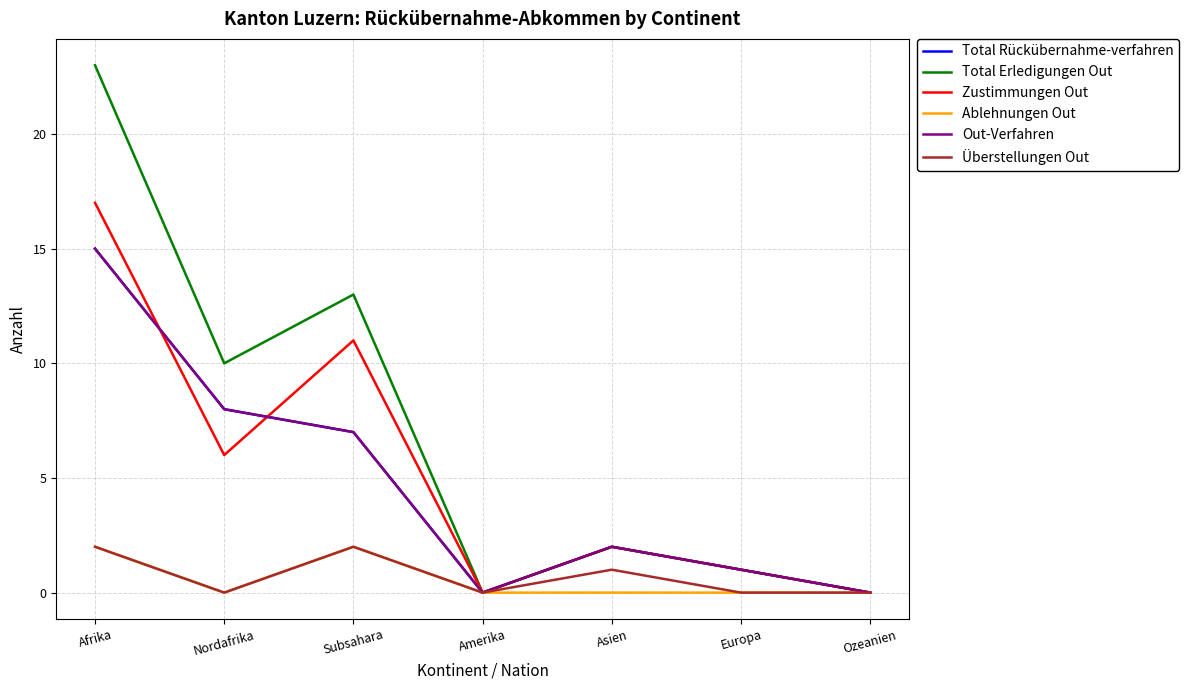

True or false: Out-Verfahren has a value of 15 at Afrika.

True